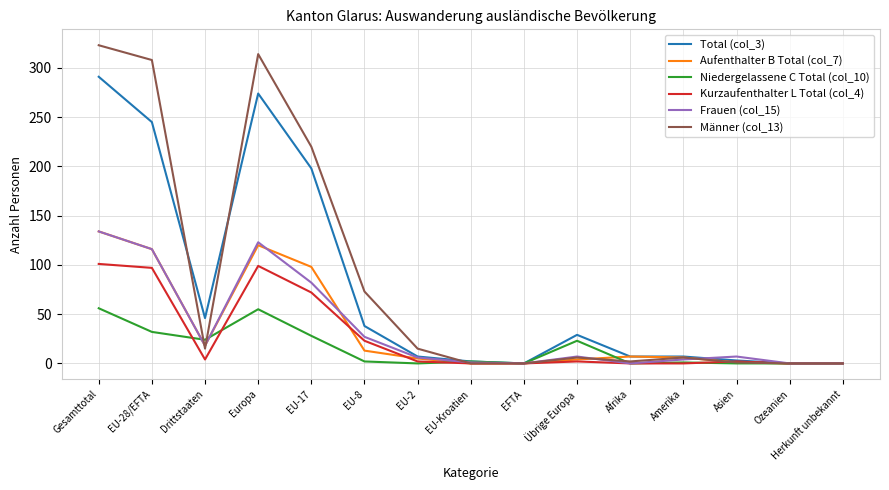

True or false: Niedergelassene C Total (col_10) has a value of 39 at Herkunft unbekannt.

False